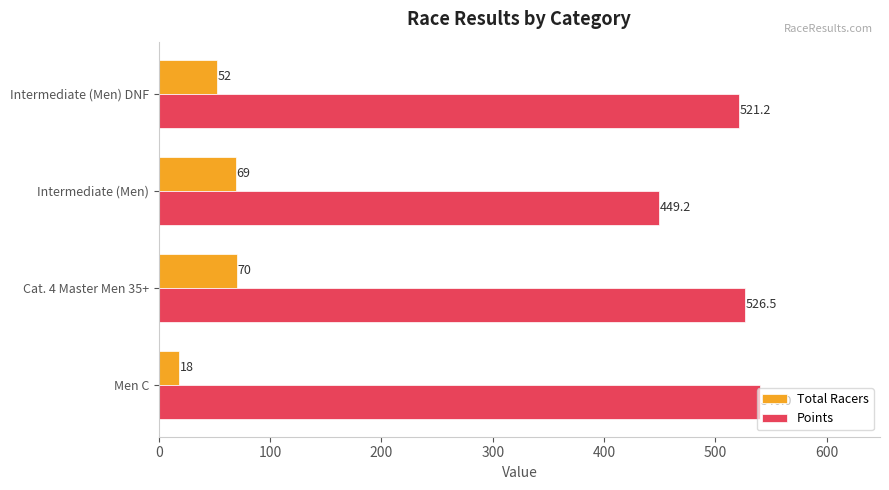

At which category does the chart reach its minimum across all series?

Men C